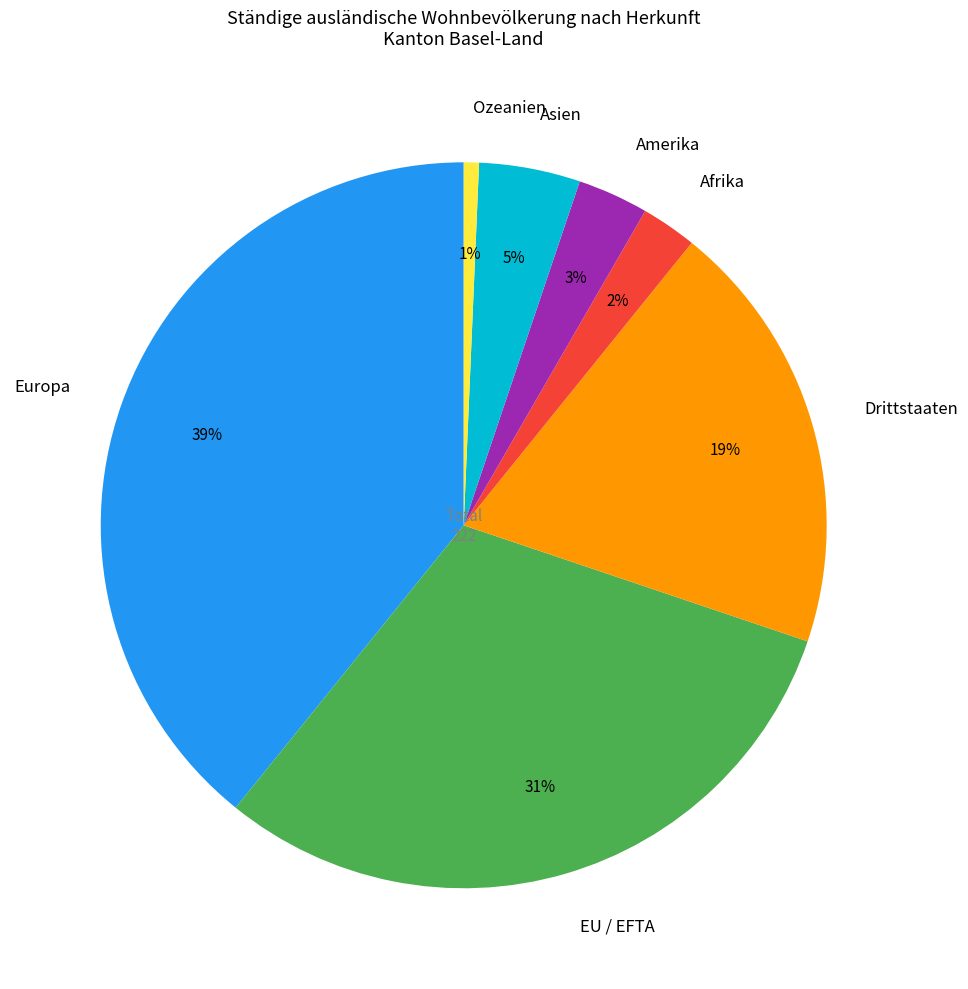

Is the sum of Europa and EU / EFTA greater than half?

Yes